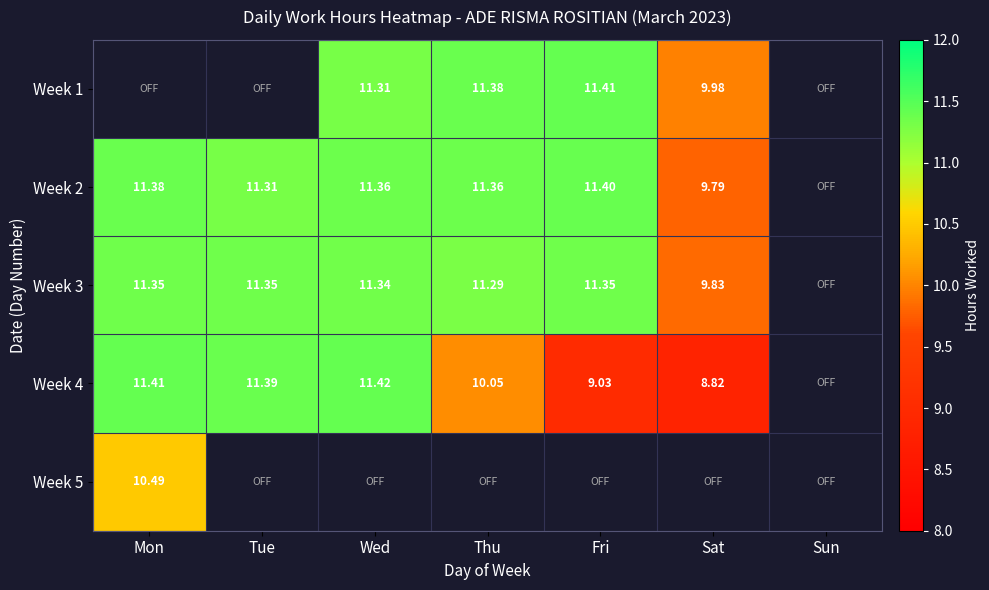

What is the smallest value displayed?

8.8